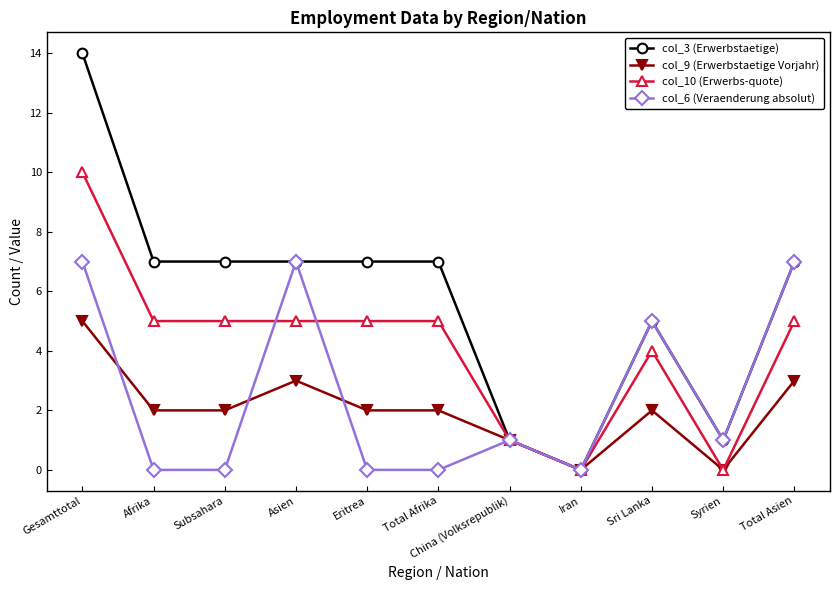

Is this an area chart (filled region under the line)?

No